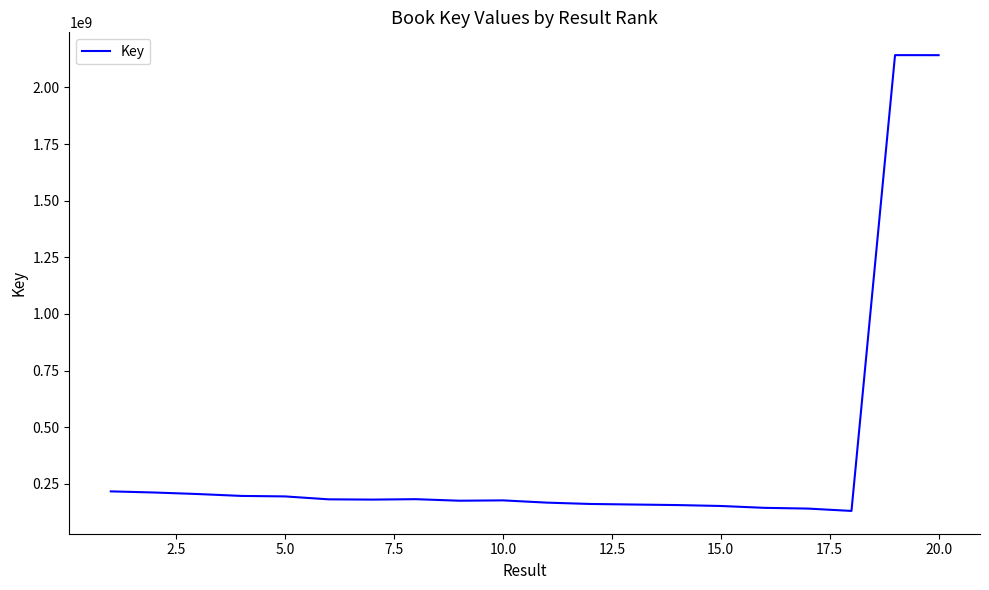

What is the average value?

370592301